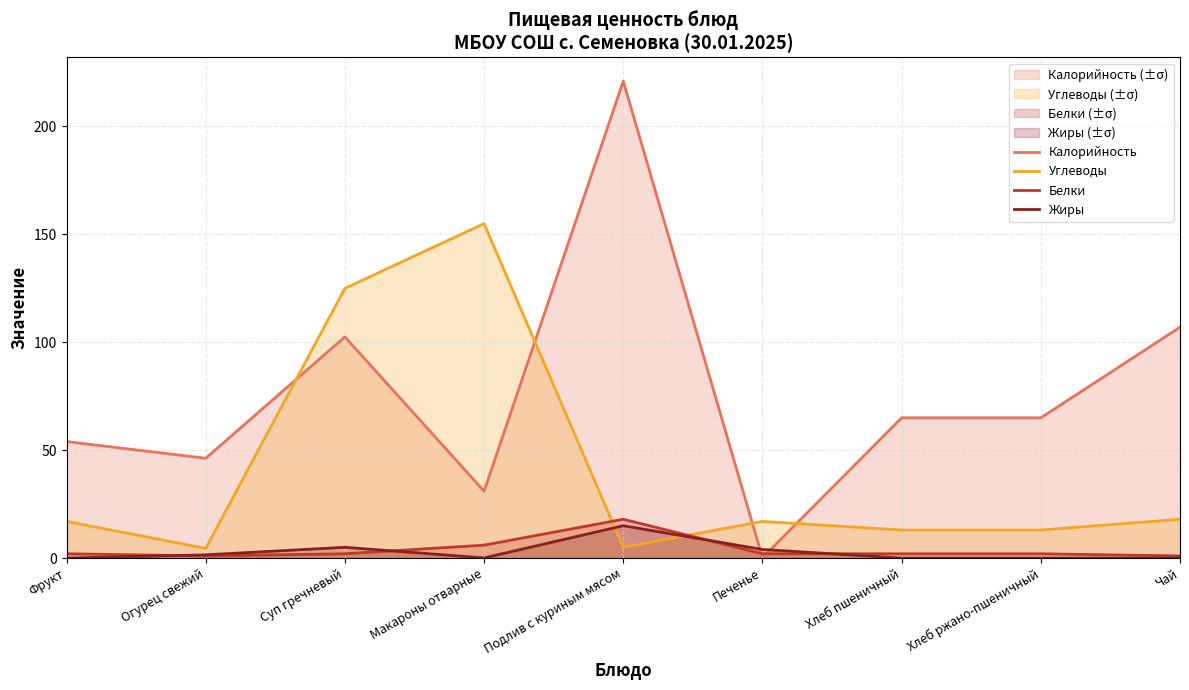

List the series in order of their peak value, highest first.

Калорийность, Углеводы, Белки, Жиры